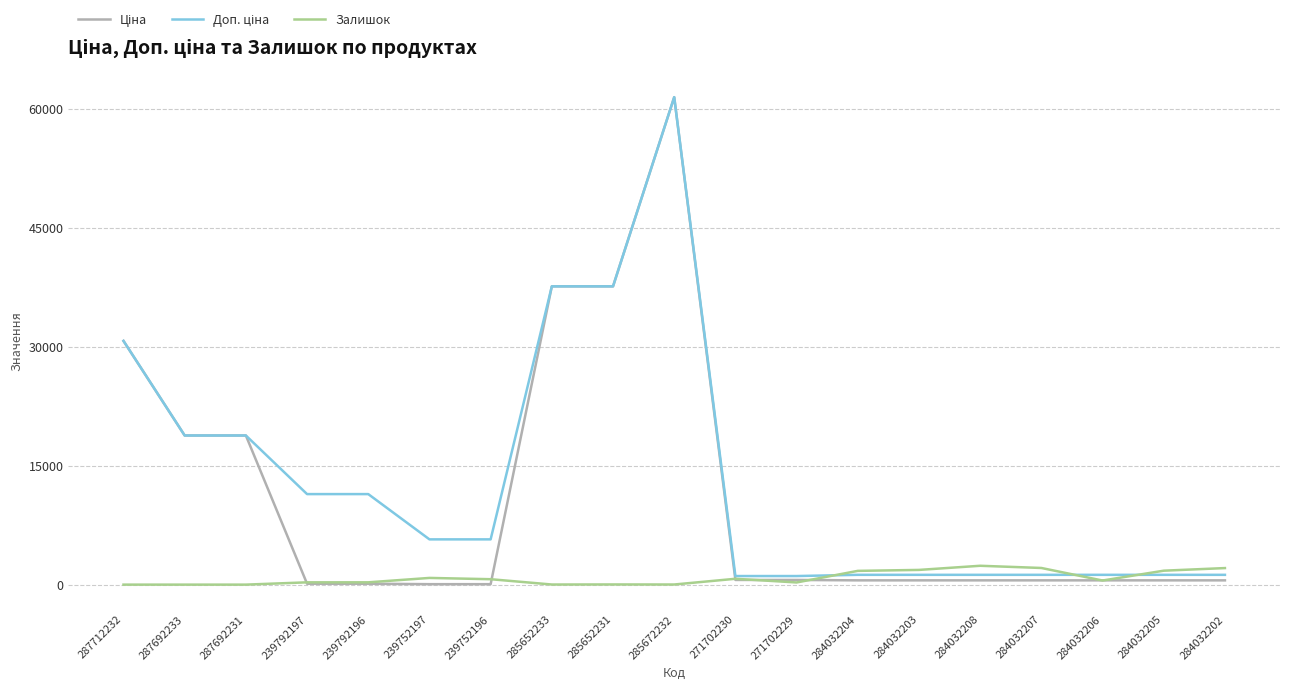

At which category does the chart reach its peak across all series?

285672232